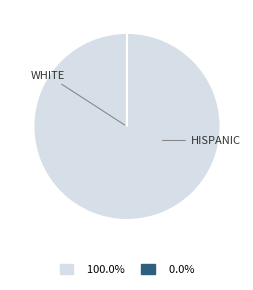

How many slices are in this pie chart?

2